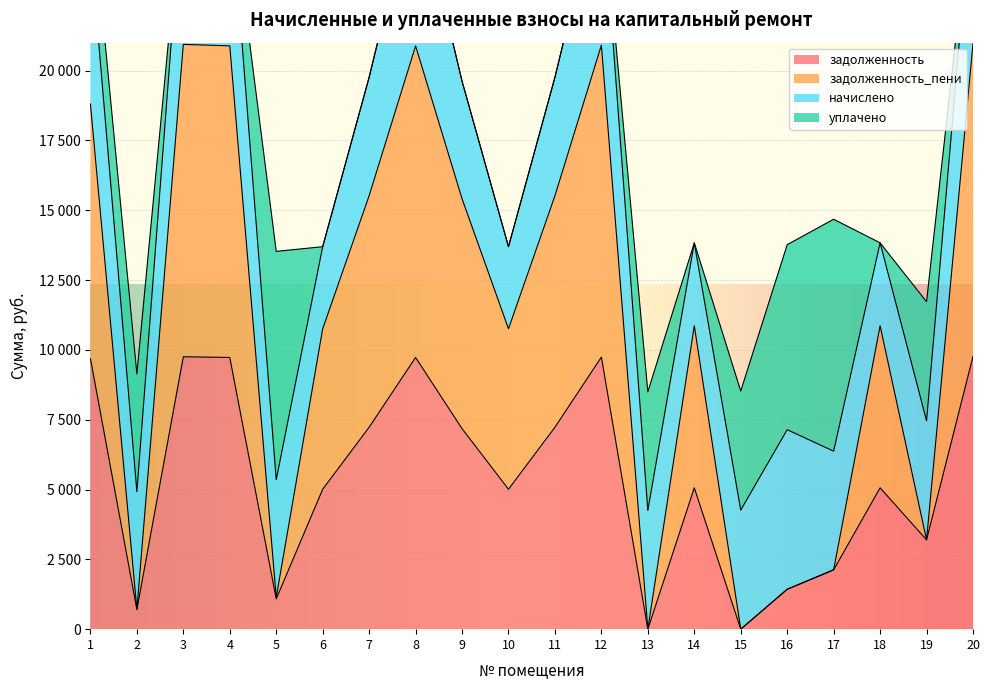

True or false: задолженность_пени has more than 1 interior local peaks.

True